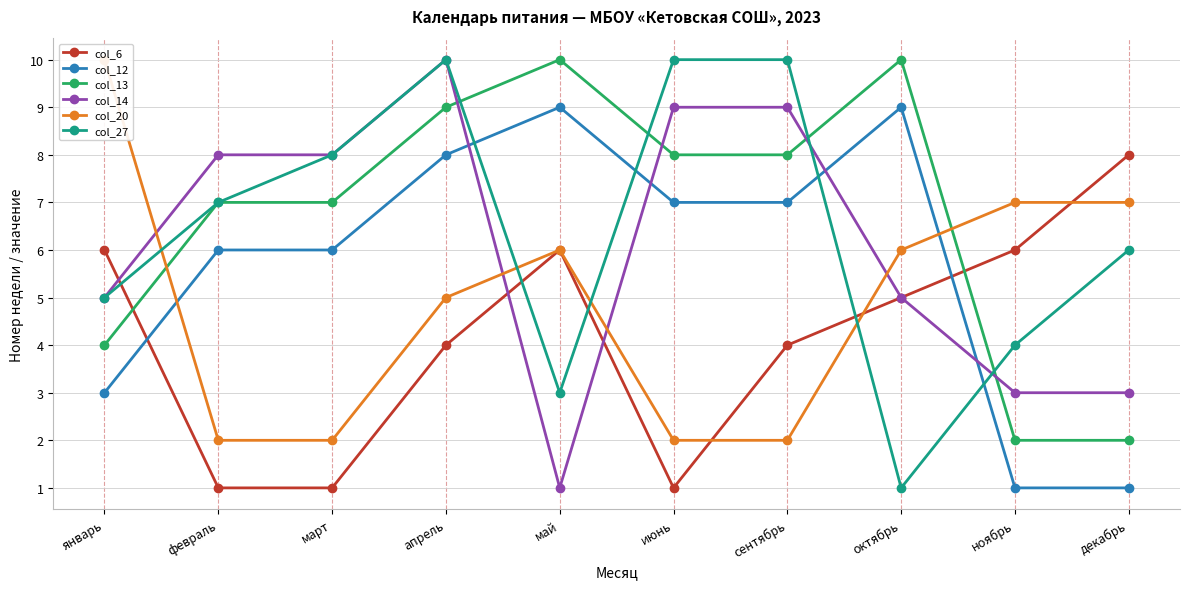

What is the average value of the col_20 series?

5